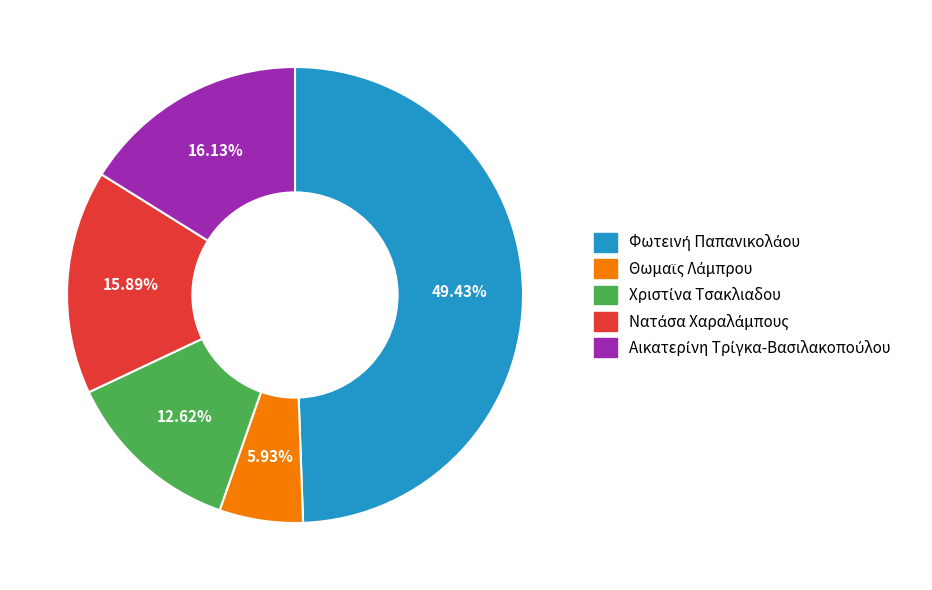

Does any single category account for the majority?

No